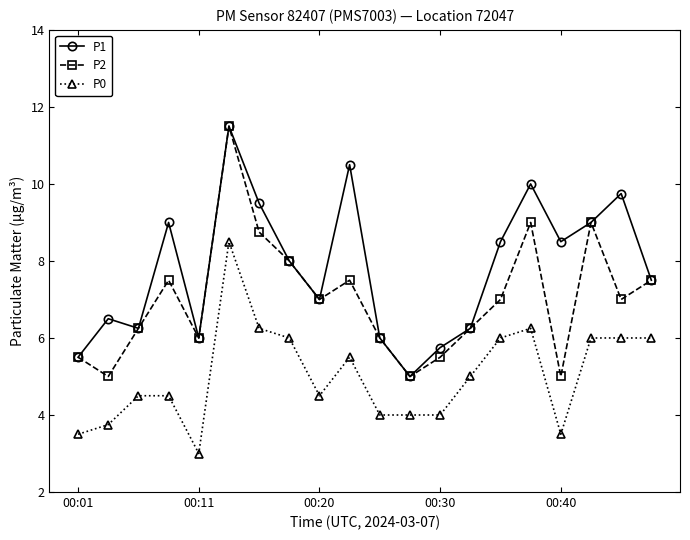

Which series has the largest total across all categories?

P1